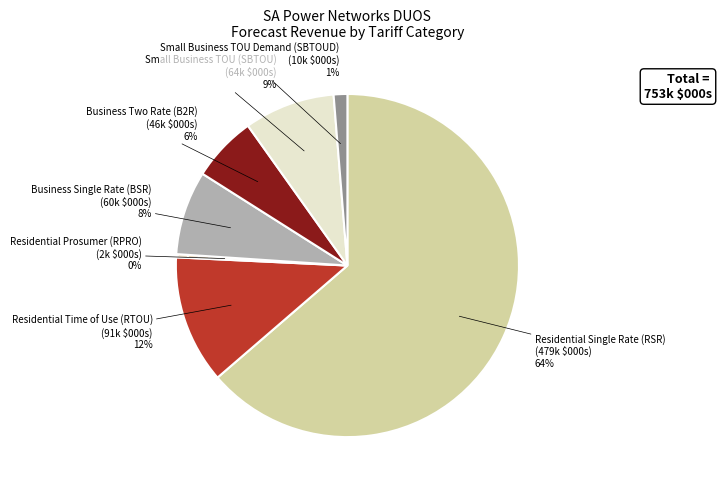

To the nearest percent, what portion does Residential Single Rate (RSR) represent?

64%